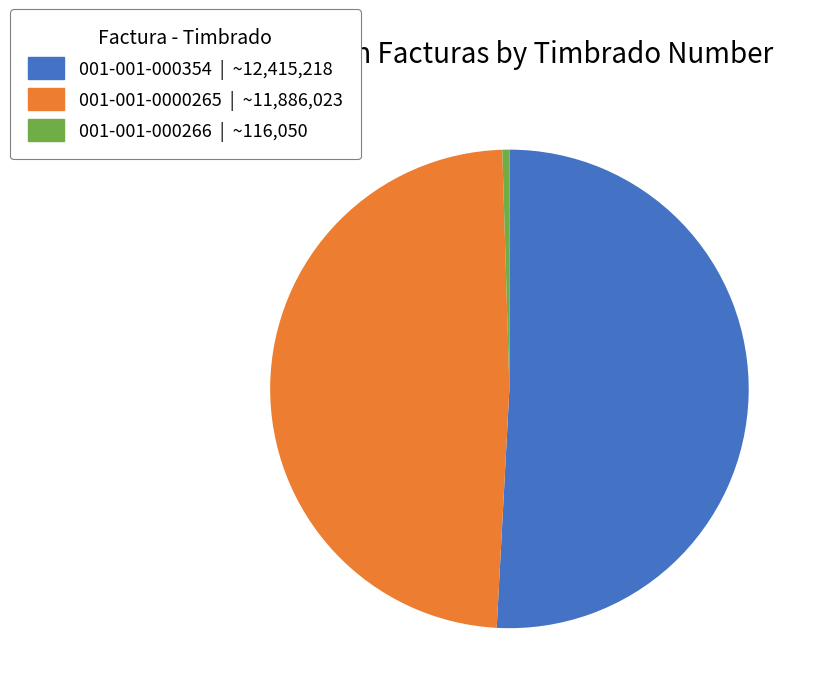

Which slice is the largest?

001-001-000354